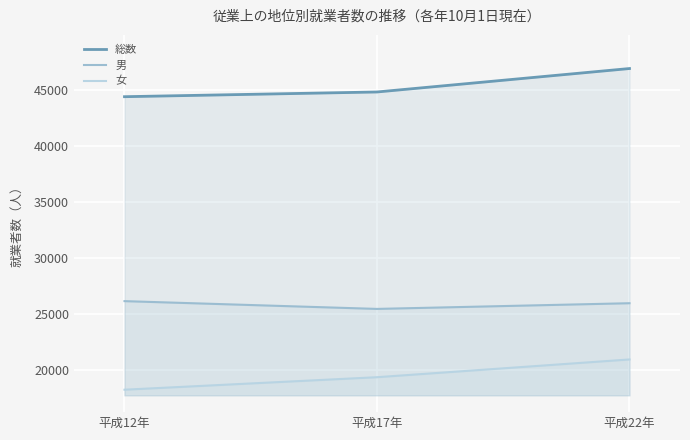

The value of 総数 at 平成12年 is 44359. True or false?

True